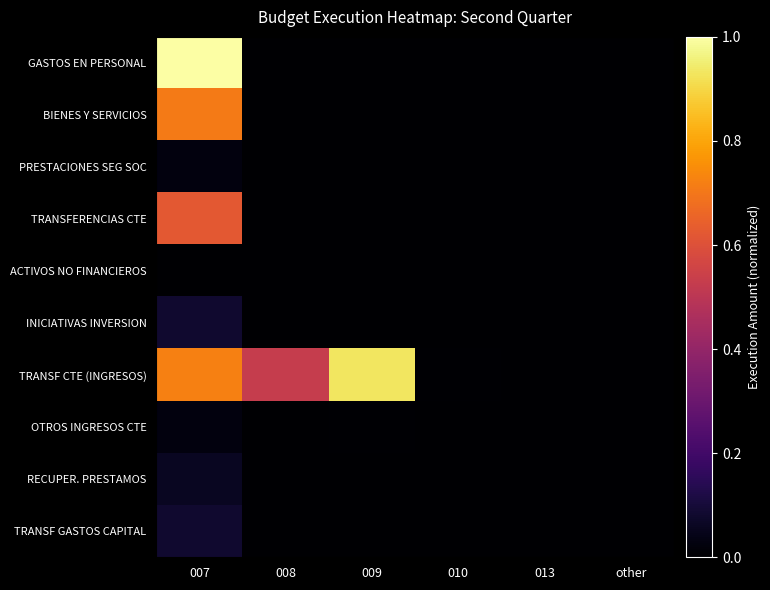

List the series in order of their peak value, highest first.

GASTOS EN PERSONAL, TRANSF CTE (INGRESOS), BIENES Y SERVICIOS, TRANSFERENCIAS CTE, INICIATIVAS INVERSION, TRANSF GASTOS CAPITAL, RECUPER. PRESTAMOS, OTROS INGRESOS CTE, PRESTACIONES SEG SOC, ACTIVOS NO FINANCIEROS